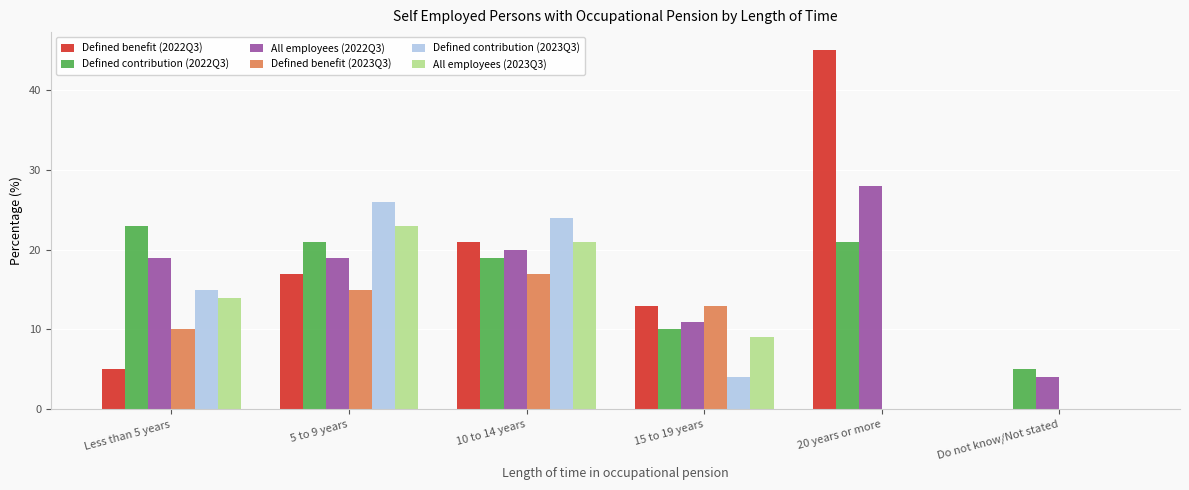

What is the maximum value shown in the chart?

45